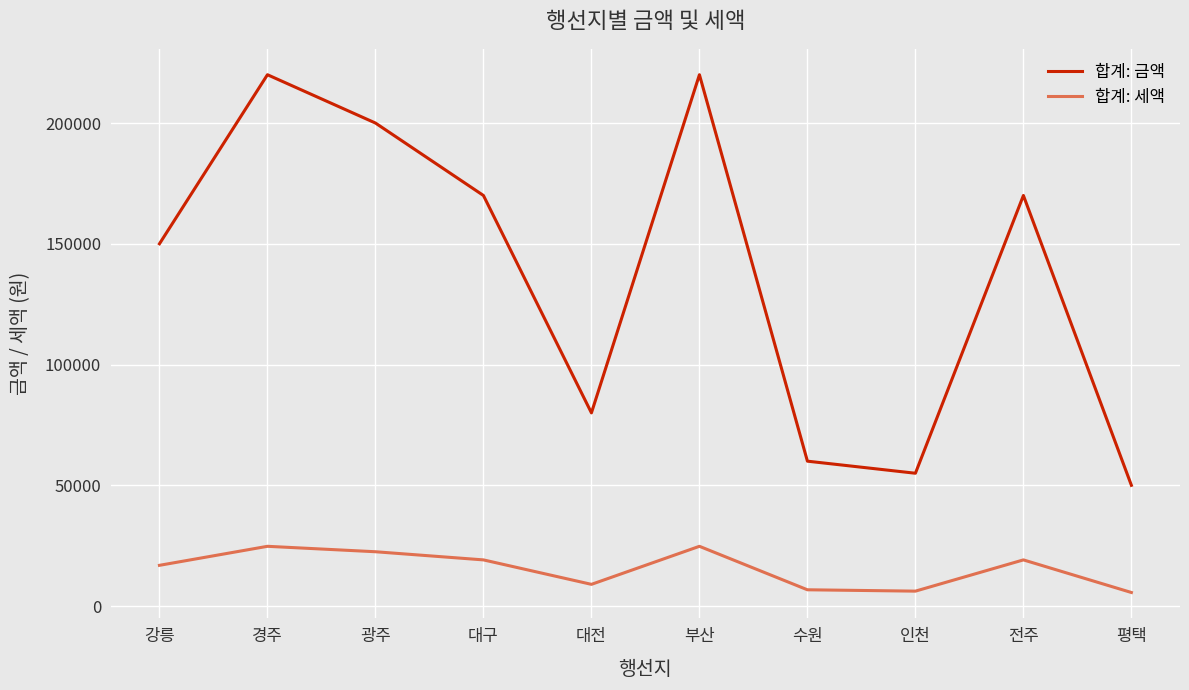

True or false: 합계: 세액 and 합계: 금액 cross at least once.

False